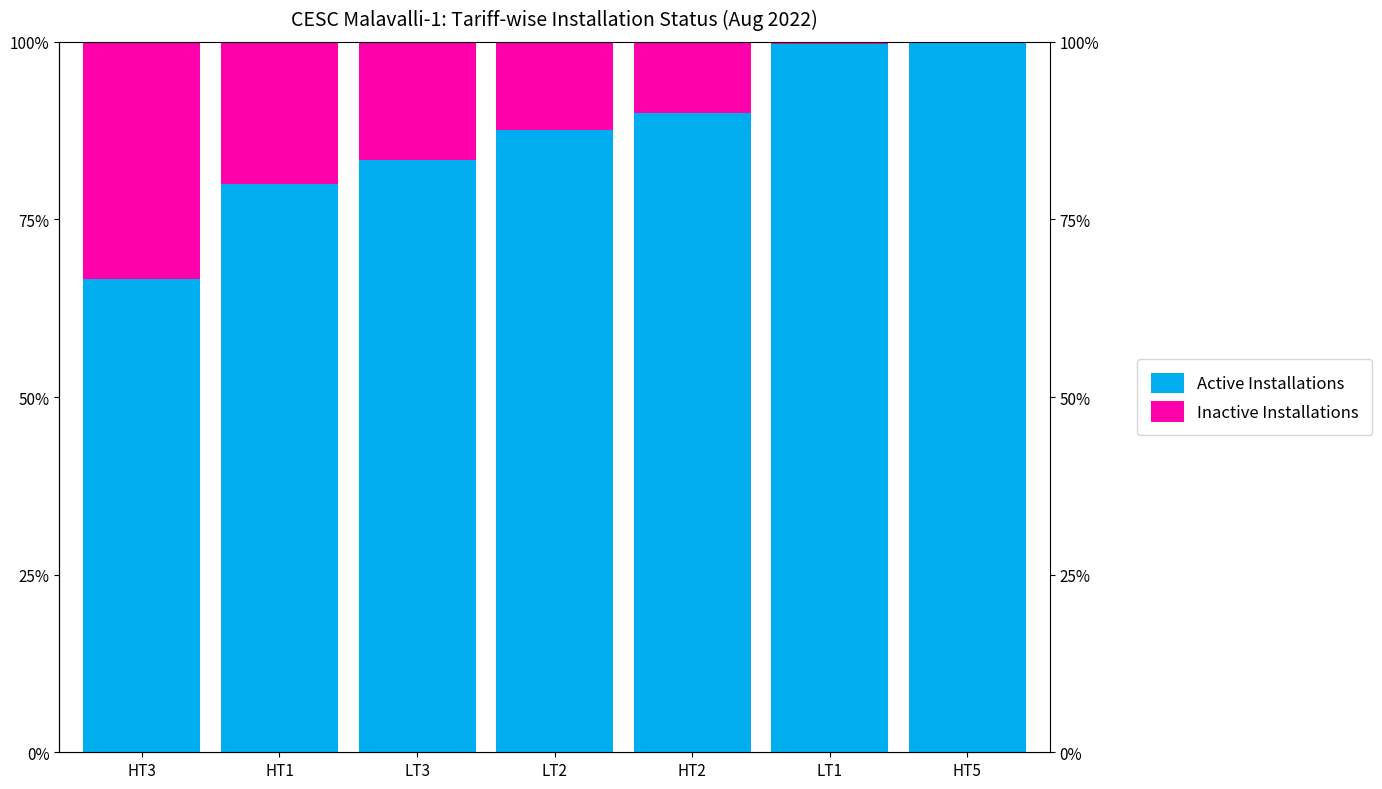

Reading left to right, what are all the values shown in this chart?

Active Installations: 66.7	80.0	83.3	87.6	90.0	99.7	100.0
Inactive Installations: 33.3	20.0	16.7	12.4	10.0	0.3	0.0